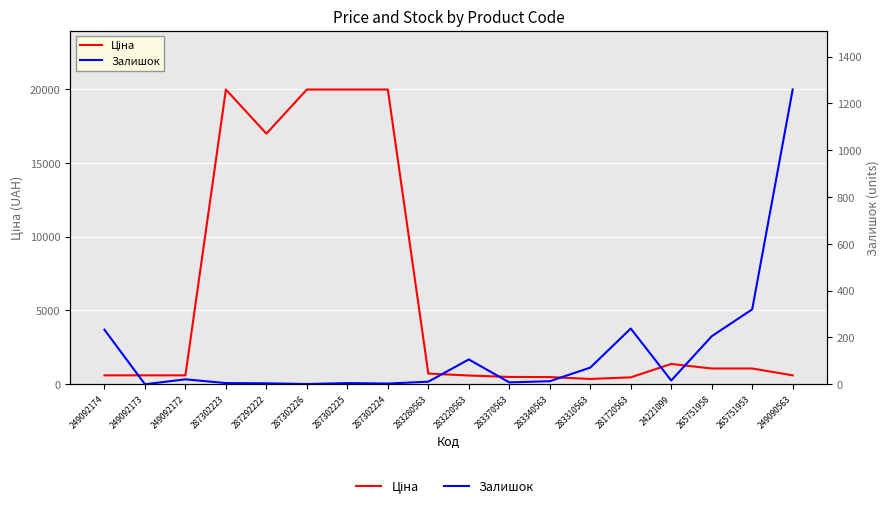

Where is the first local minimum for Ціна?

287292222